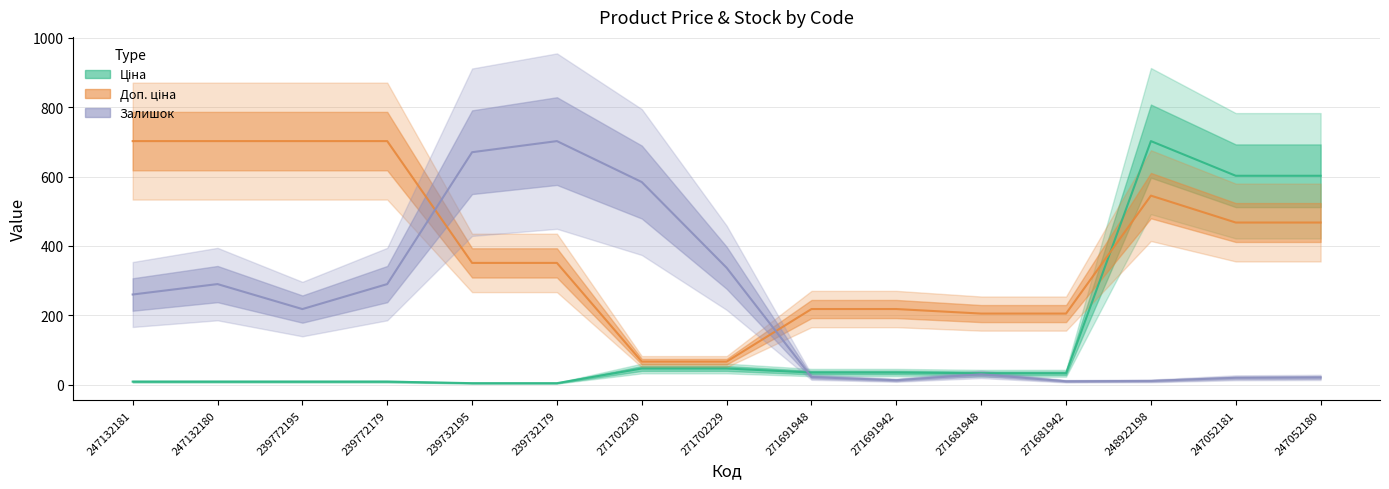

What is the average value of the Залишок series?

231.9